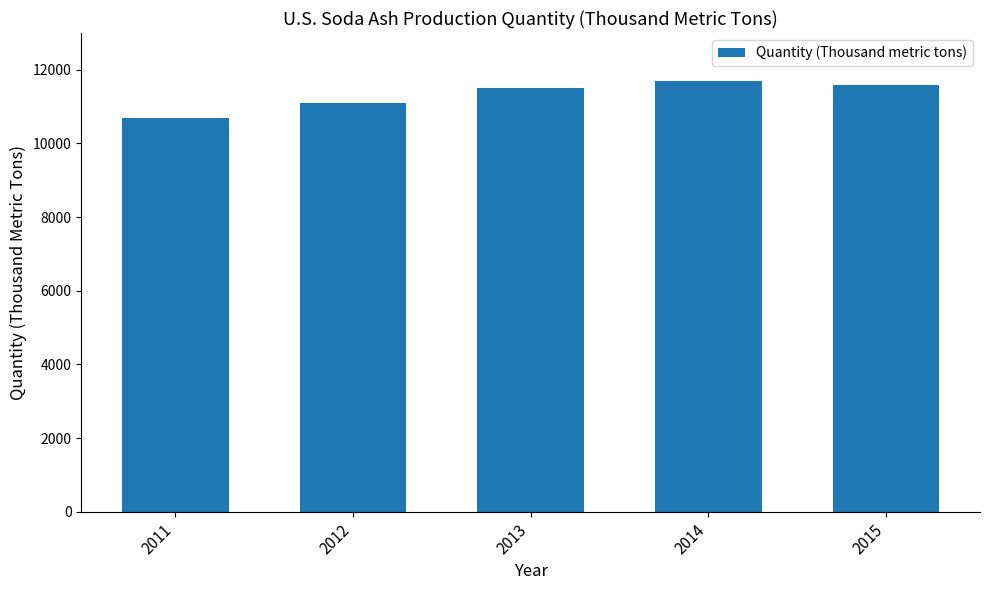

What is the ratio of the value at 2012 to the value at 2013?

1.0